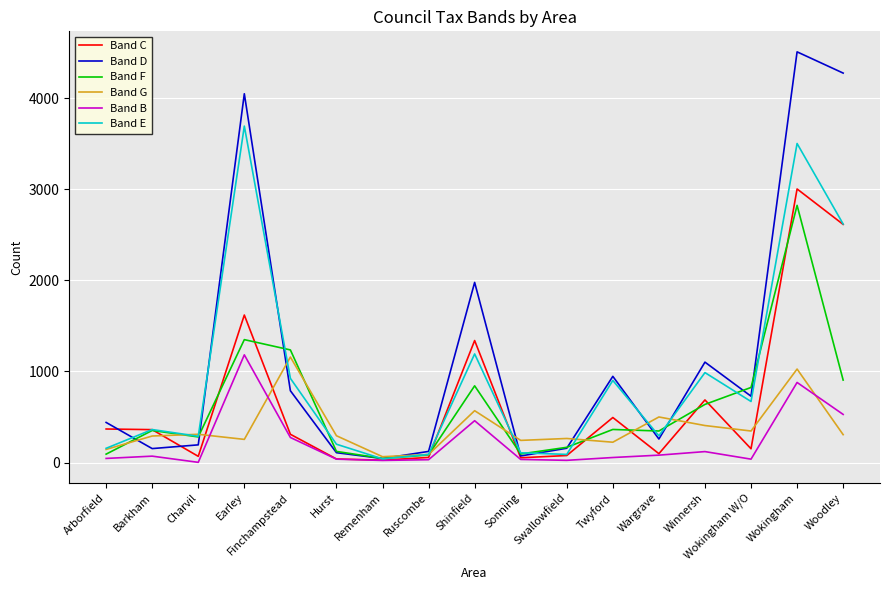

True or false: Band D has a value of 6089 at Wokingham.

False